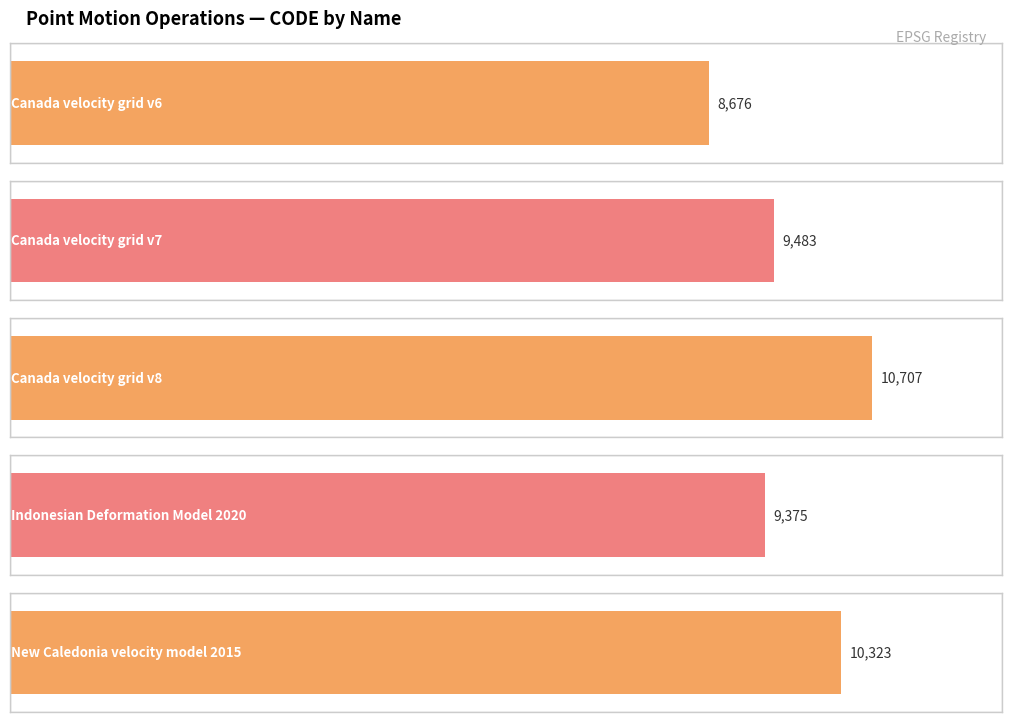

What is the ratio of the value at Canada velocity grid v6 to the value at New Caledonia velocity model 2015?

0.8